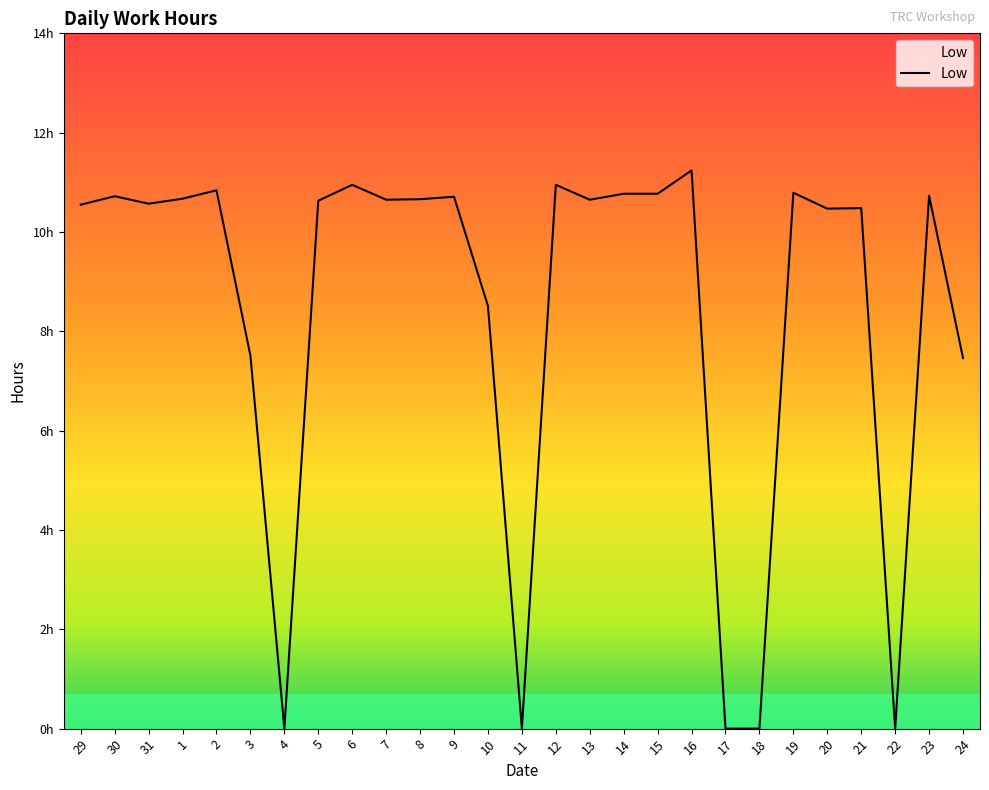

Does the chart display data point markers on the line(s)?

No